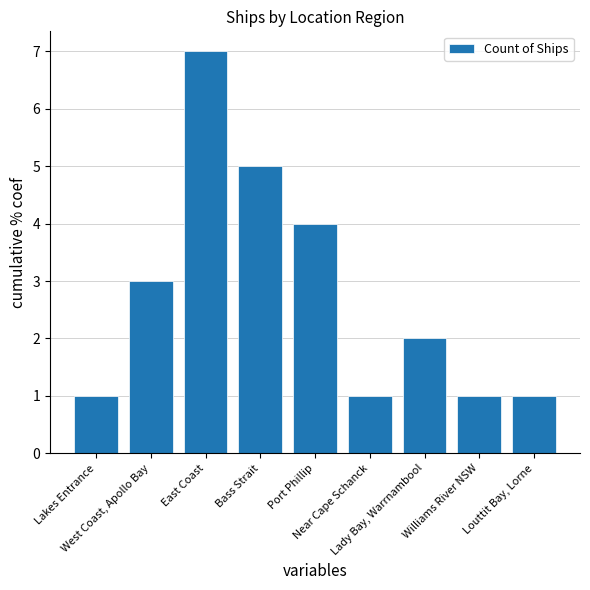

What is the maximum value shown in the chart?

7